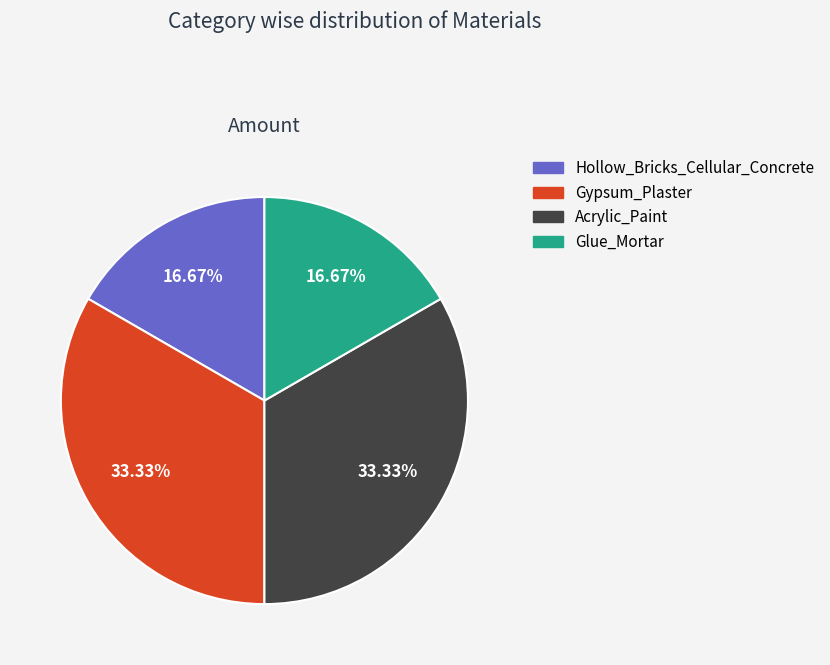

Does Glue_Mortar represent more than half of the total?

No